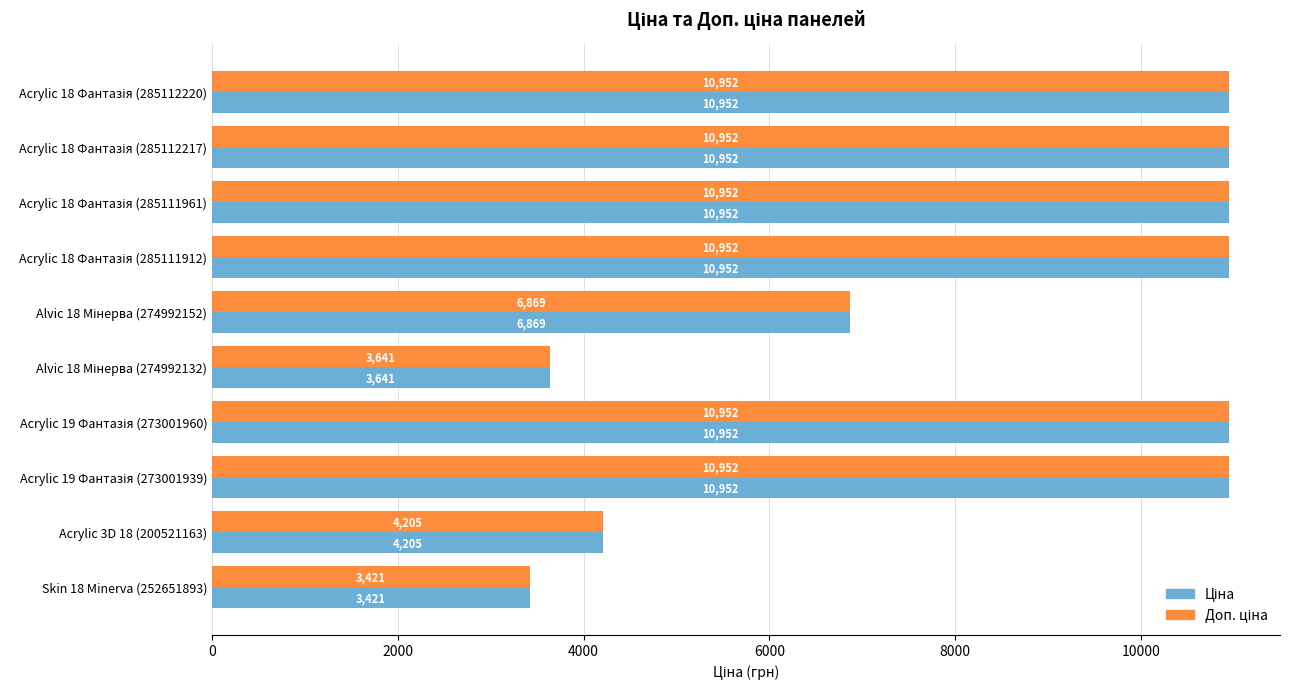

Count the number of categories in the chart.

10